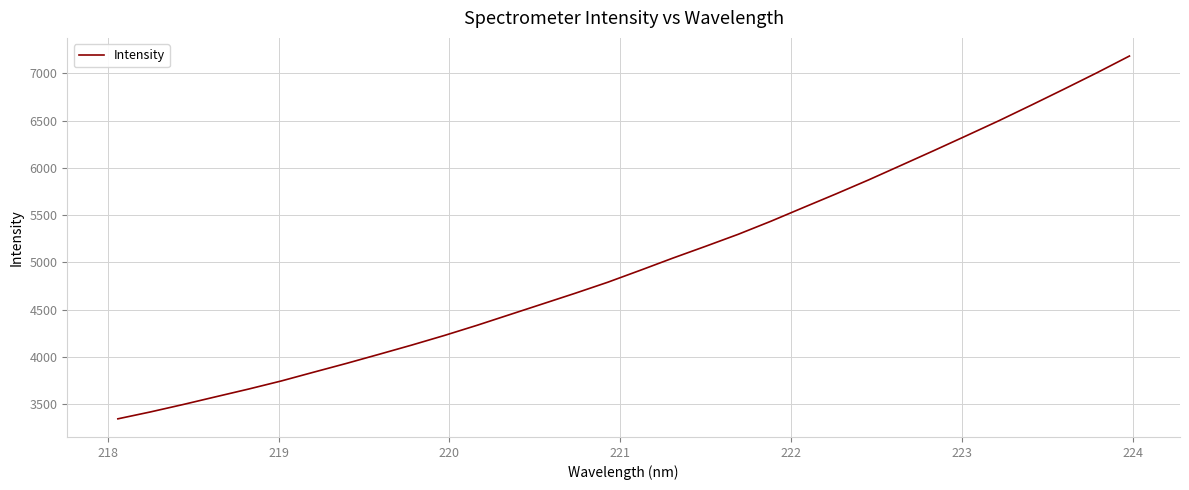

What is the minimum value shown in the chart?

3344.9